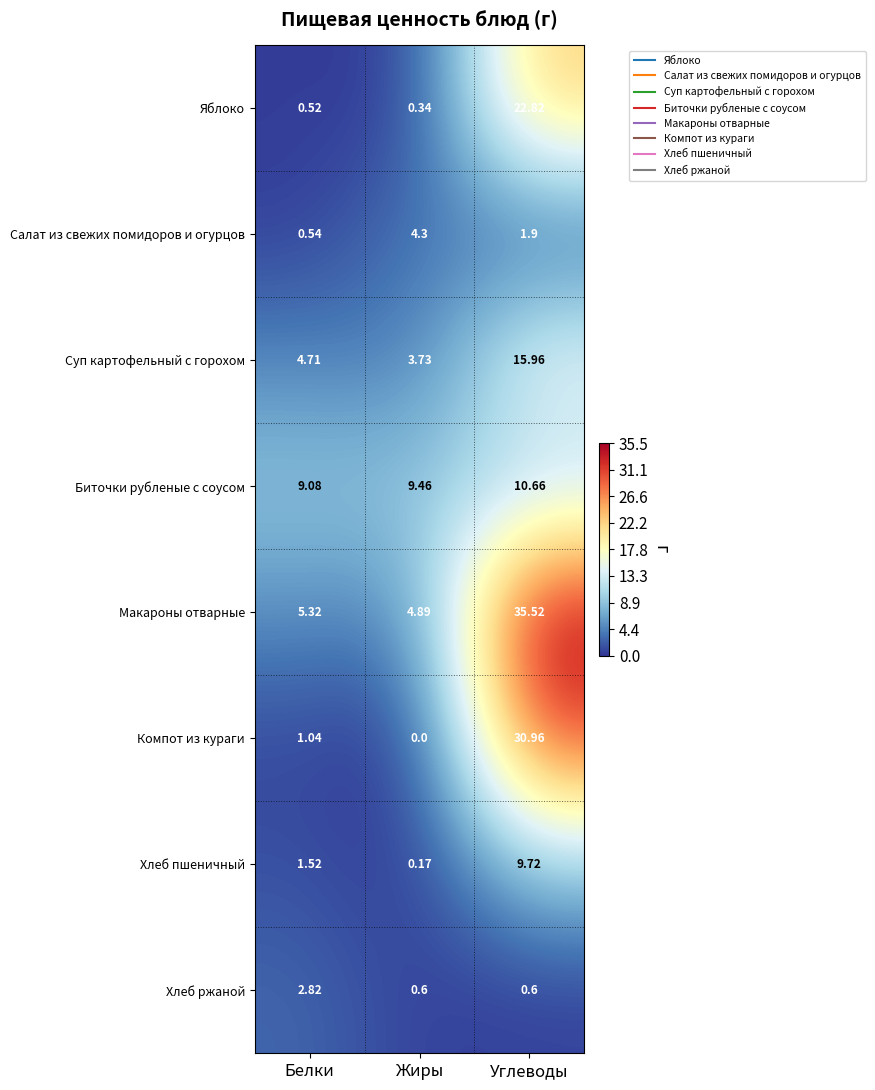

Which series has the widest spread of values?

Компот из кураги